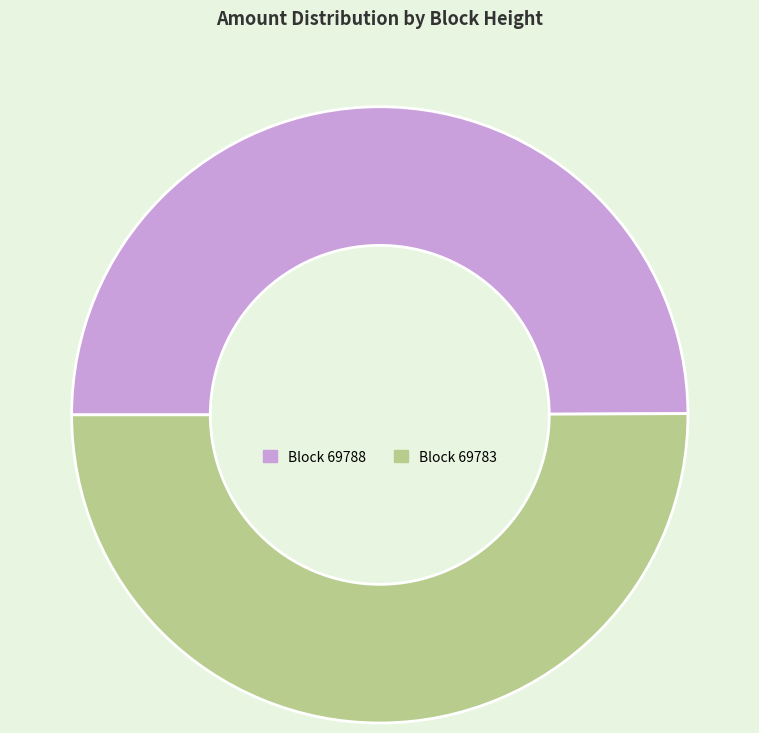

Approximately how many times larger is the value at Block 69788 compared to Block 69783?

1.0